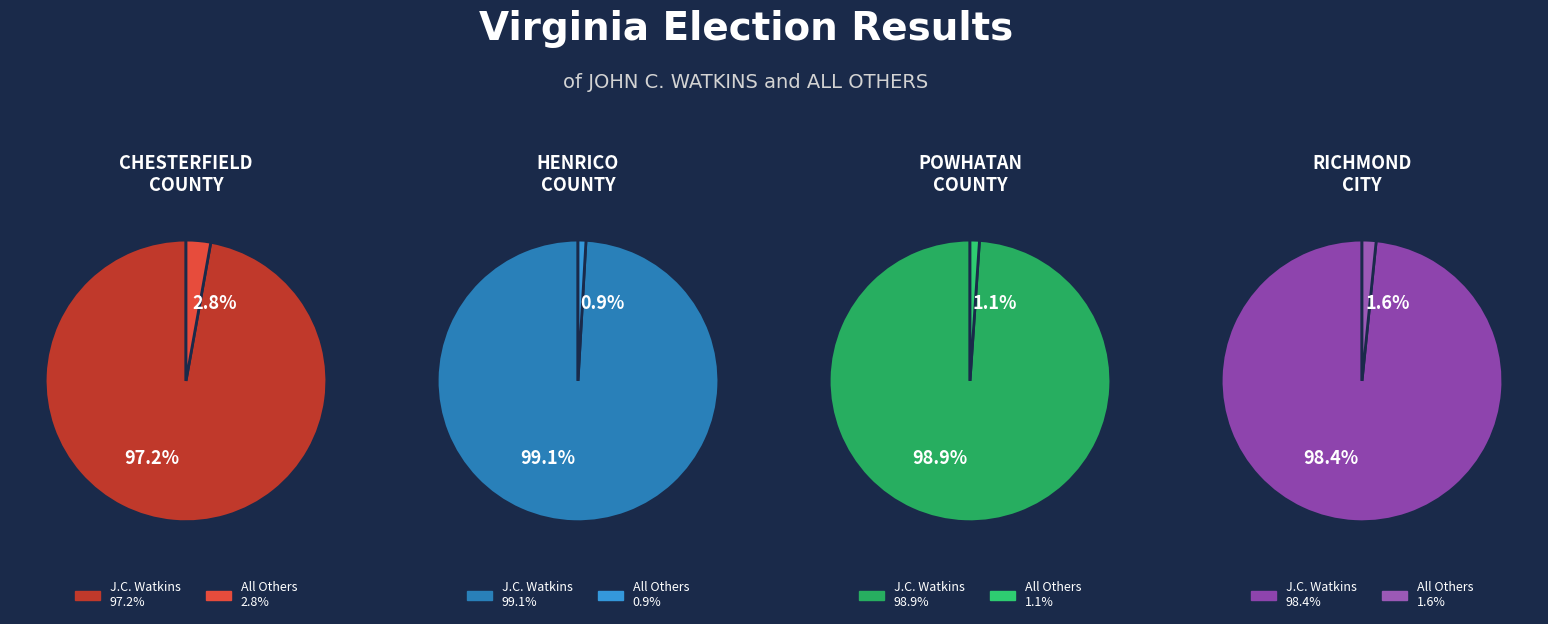

Which series has the widest spread of values?

John C. Watkins